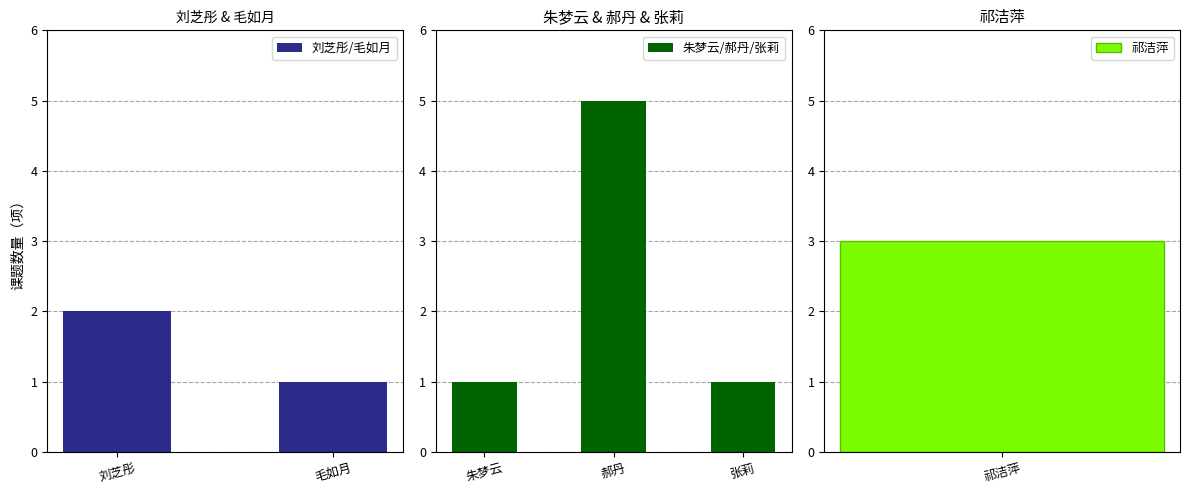

What is the average value?

2